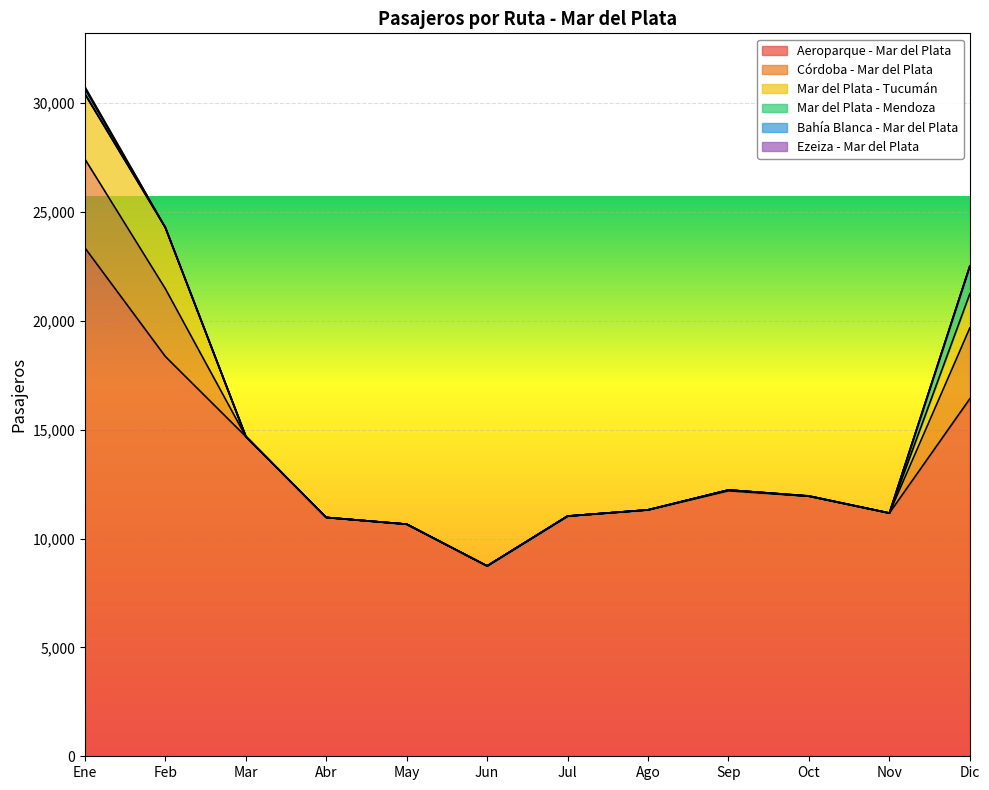

At which label does Aeroparque - Mar del Plata reach its minimum?

Jun